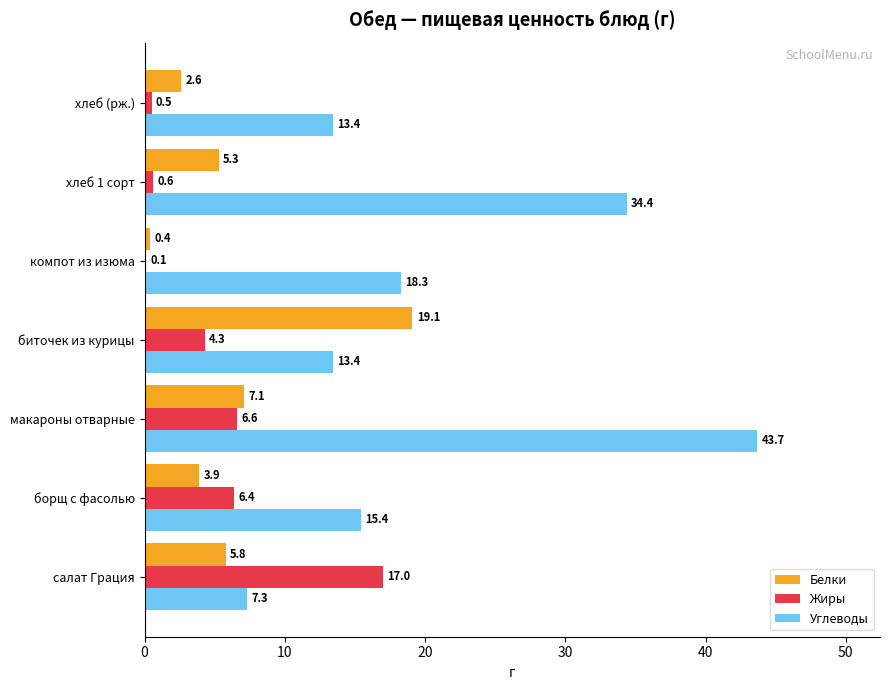

Count the number of categories in the chart.

7